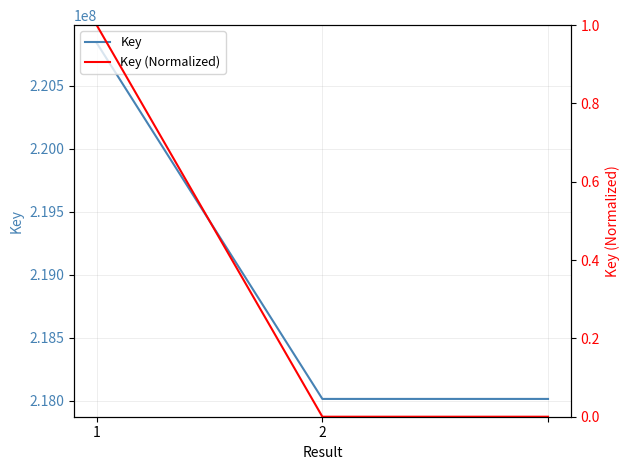

Reading left to right, extract all data points from this chart.

Key: 220838428	218014010	218014010
Key (Normalized): 1	0	0